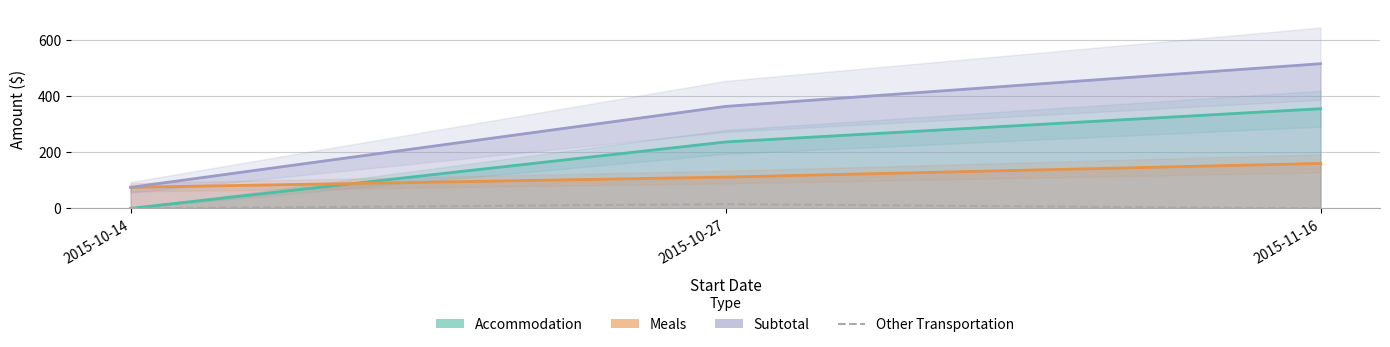

Between 2015-11-16 and 2015-10-14, which is larger?

2015-11-16